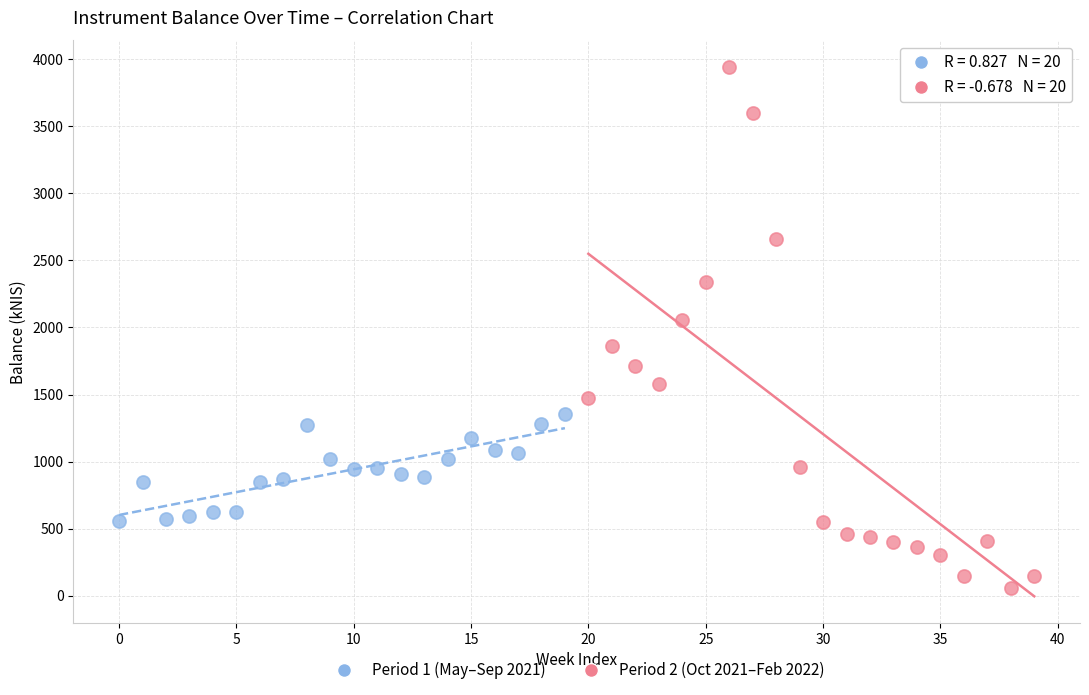

Which series has the widest spread of Y values?

Period 2 (Oct 2021–Feb 2022)